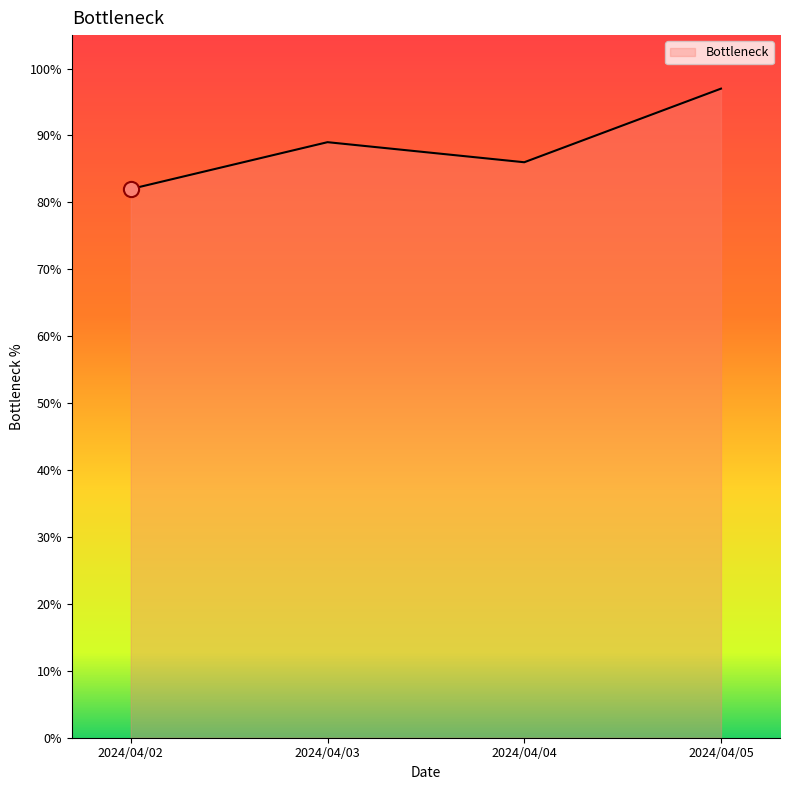

Between 2024/04/05 and 2024/04/02, which is larger?

2024/04/05